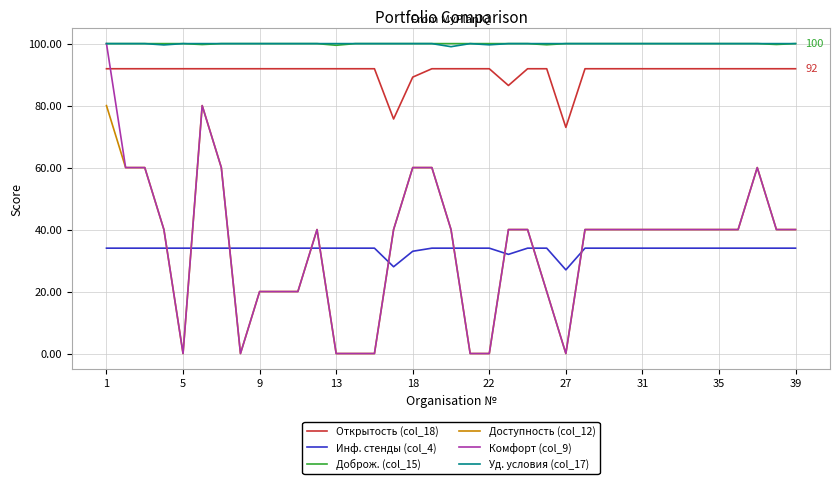

True or false: Комфорт (col_9) and Открытость (col_18) cross at least once.

True